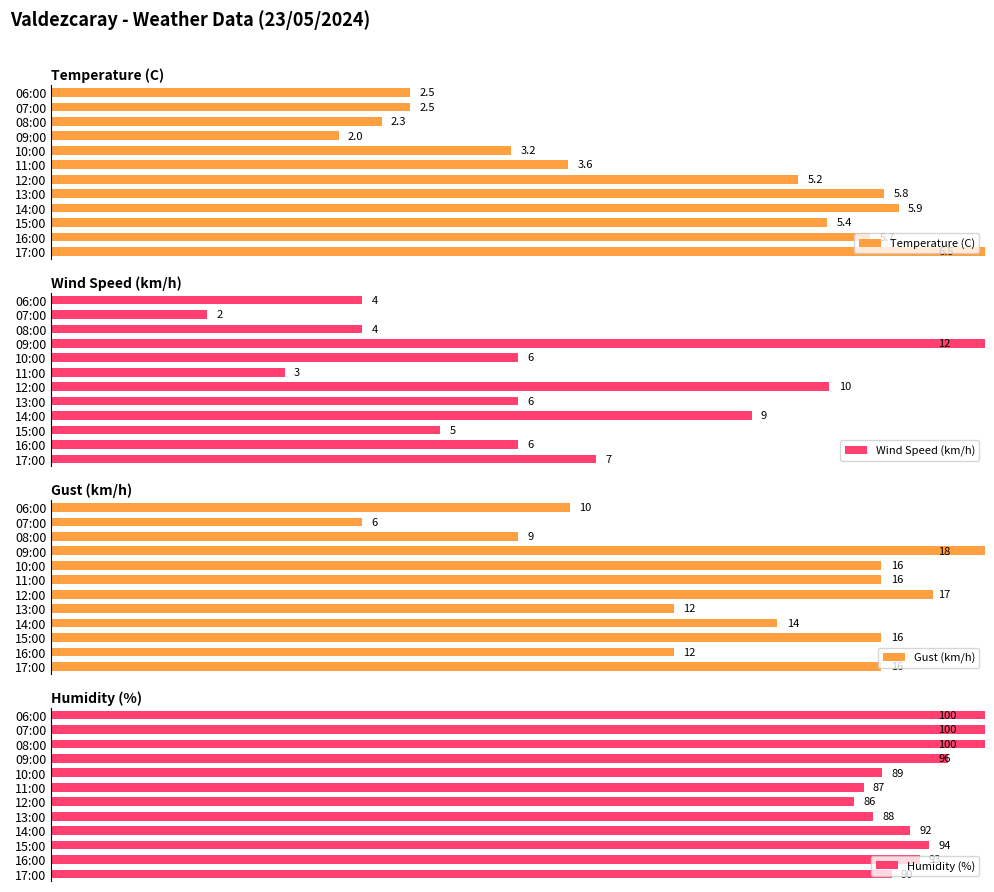

Which category has the lowest value in the Humidity (%) series?

12:00